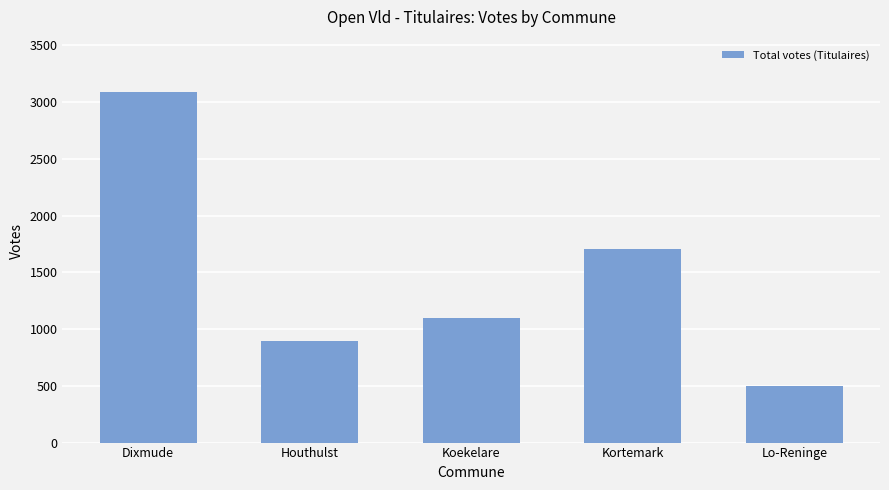

What is the ratio of the value at Koekelare to the value at Lo-Reninge?

2.2